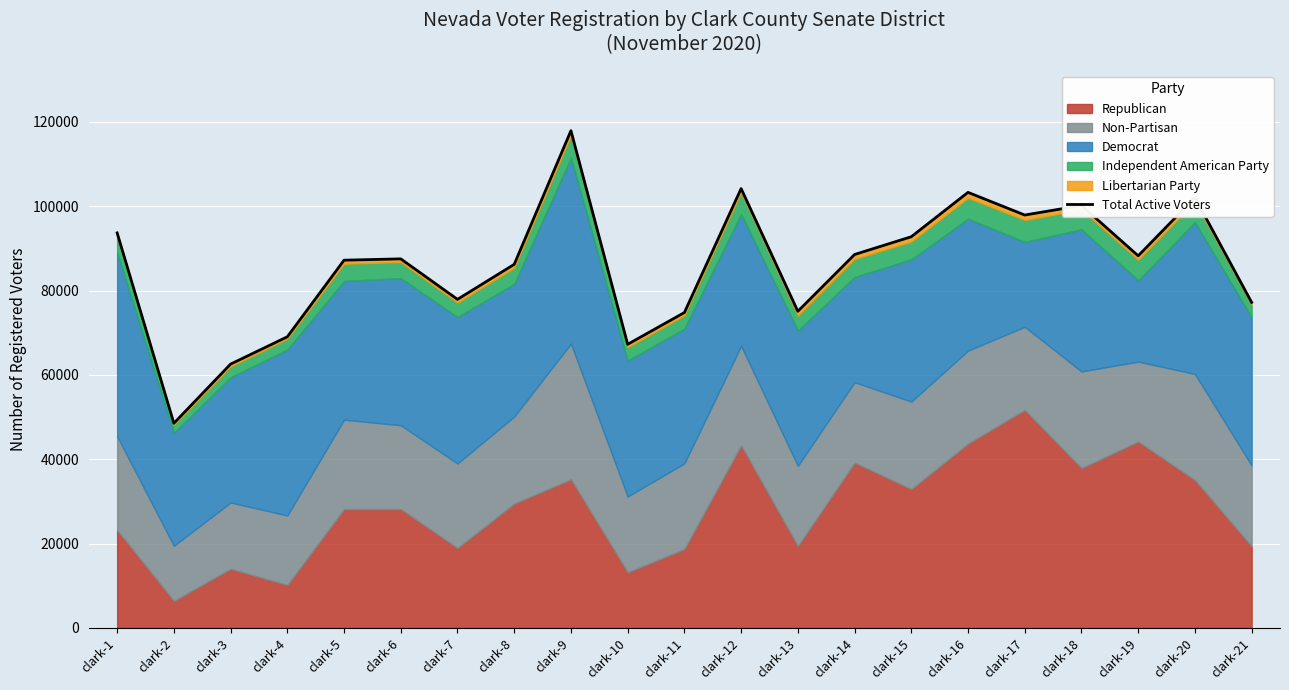

What is the change in value from clark-1 to clark-2?

-45152